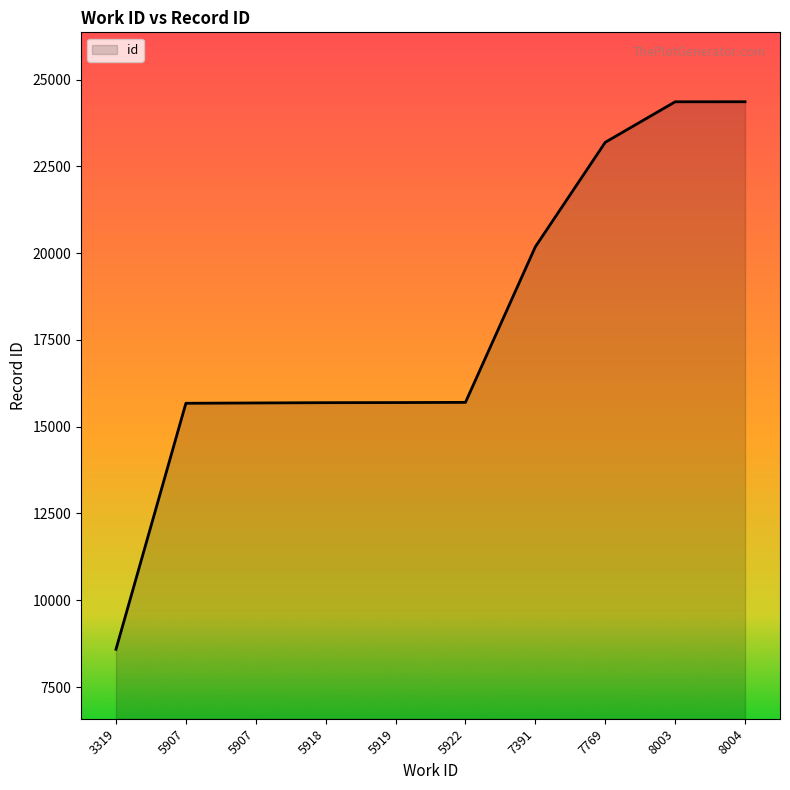

Does the chart display data point markers on the line(s)?

No